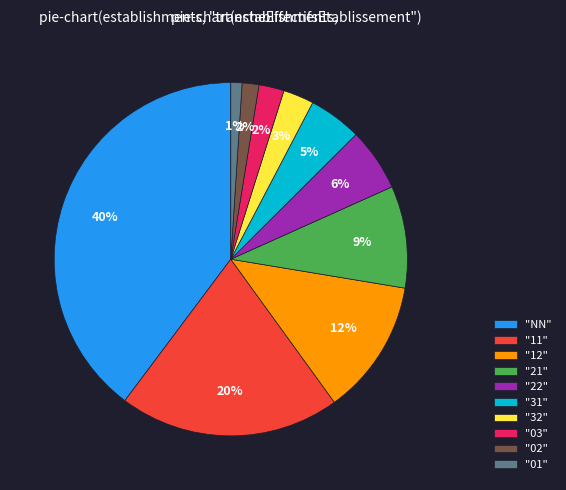

Between "11" and "02", which is larger?

"11"